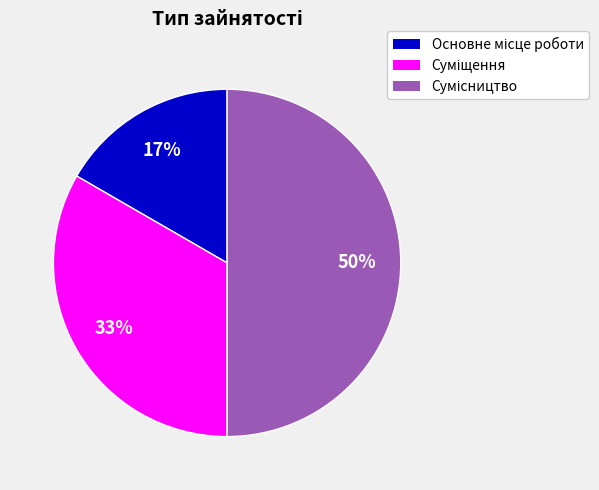

To the nearest percent, what is the difference between the largest and smallest slice percentages?

33%